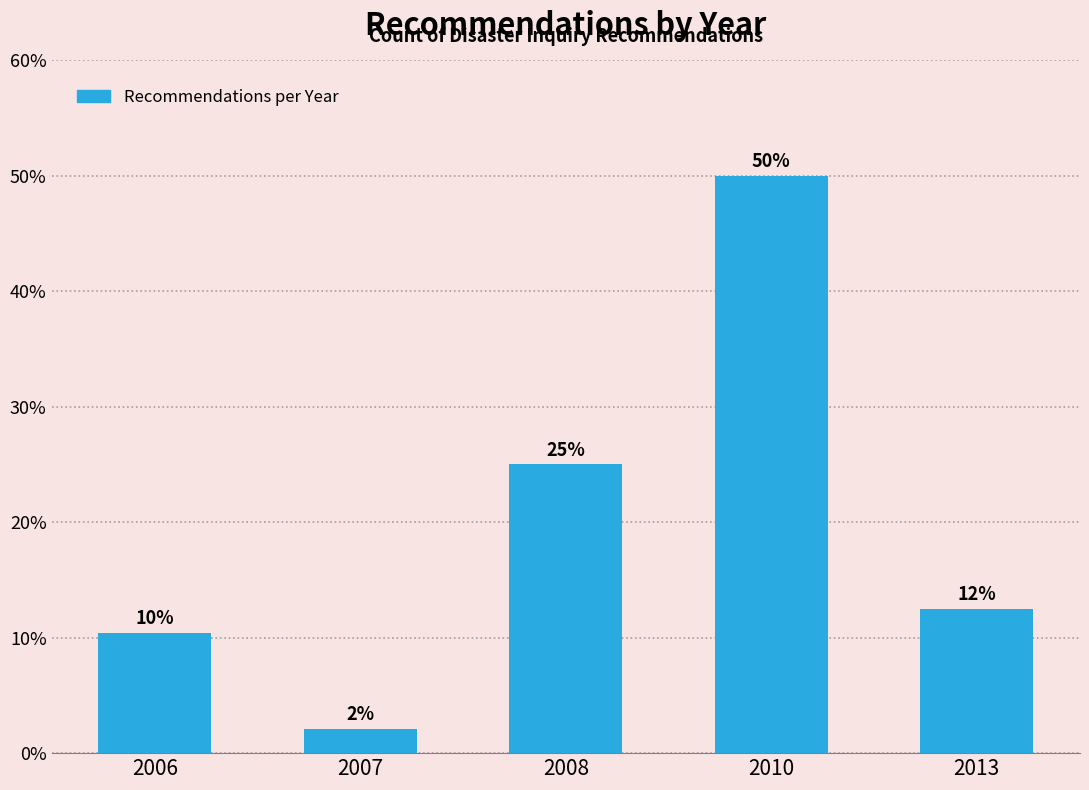

Are the bars horizontal?

No